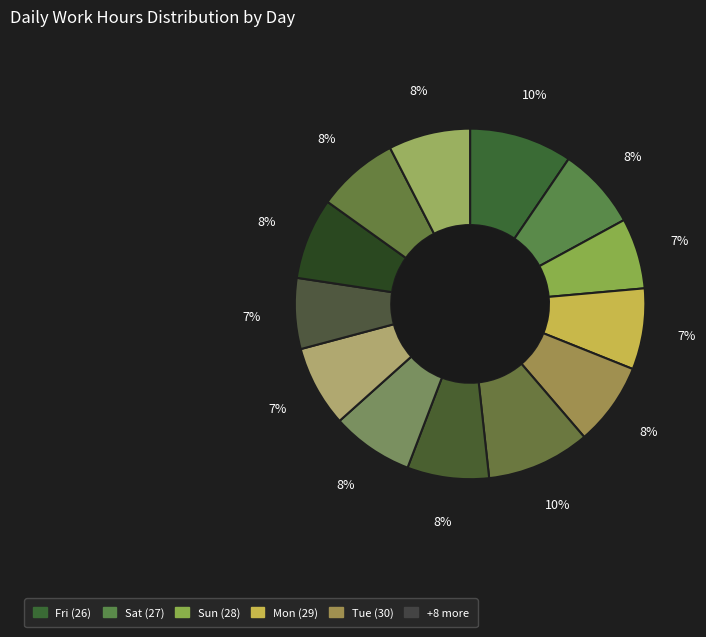

How many segments does this pie chart have?

13